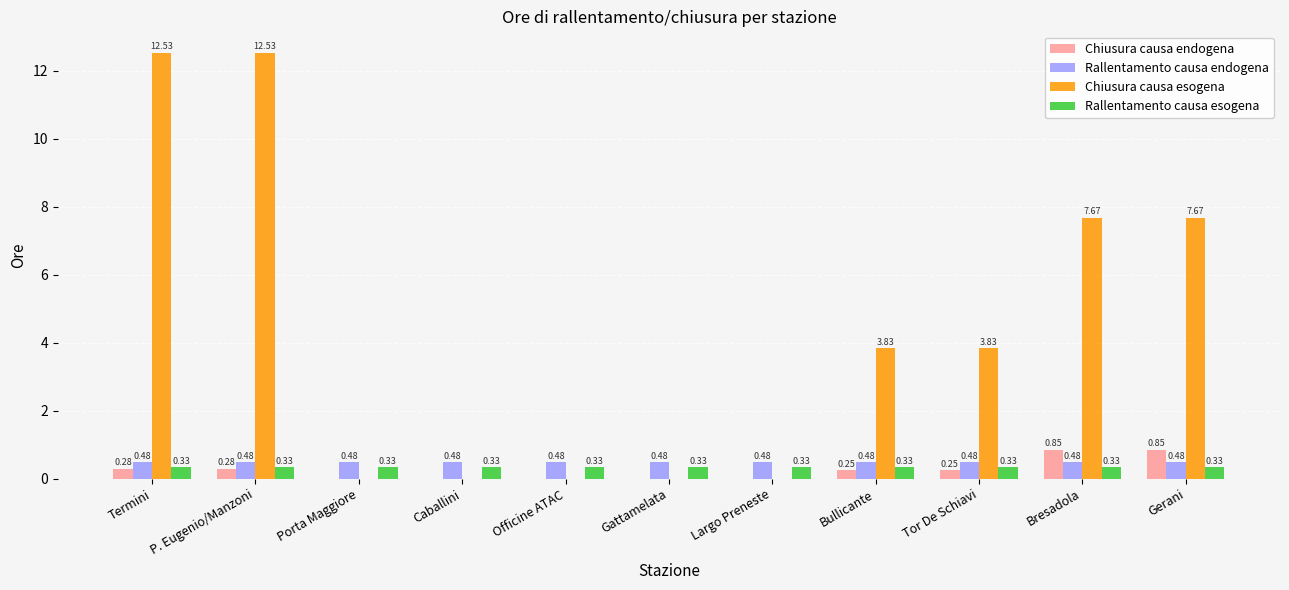

Is the value of Rallentamento causa esogena at P. Eugenio/Manzoni greater than the value of Chiusura causa esogena at Gerani?

No